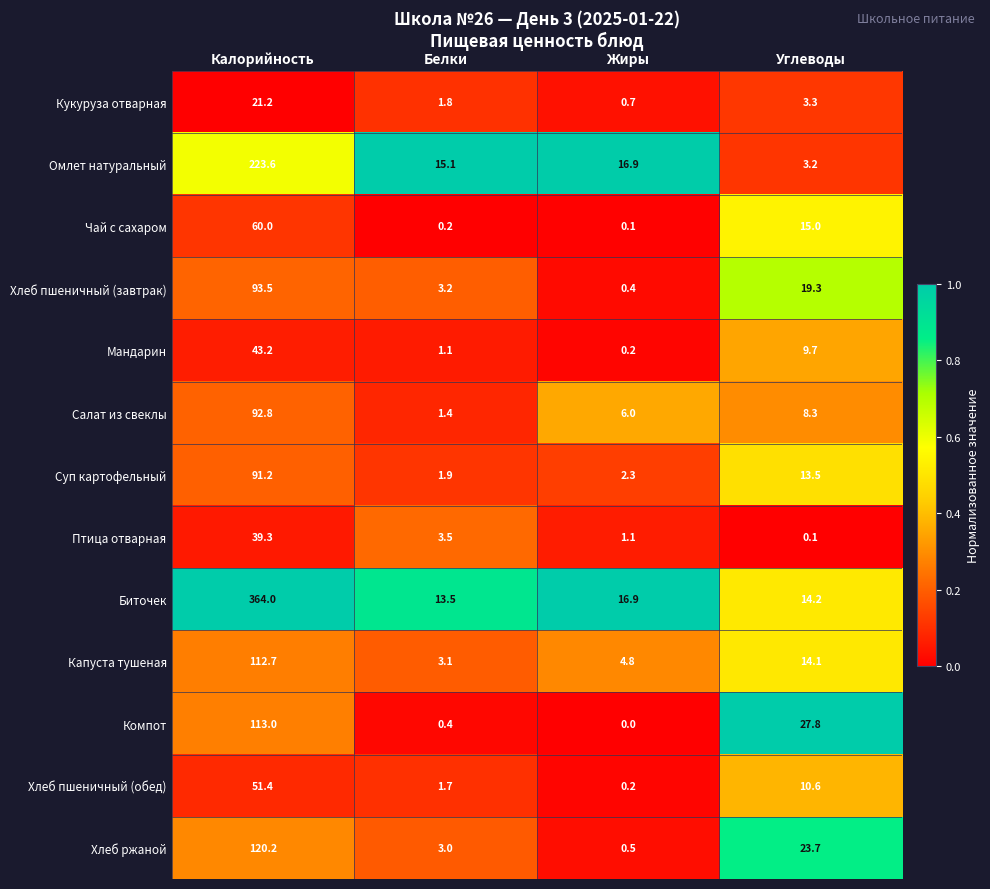

Which series has the largest total across all categories?

Биточек